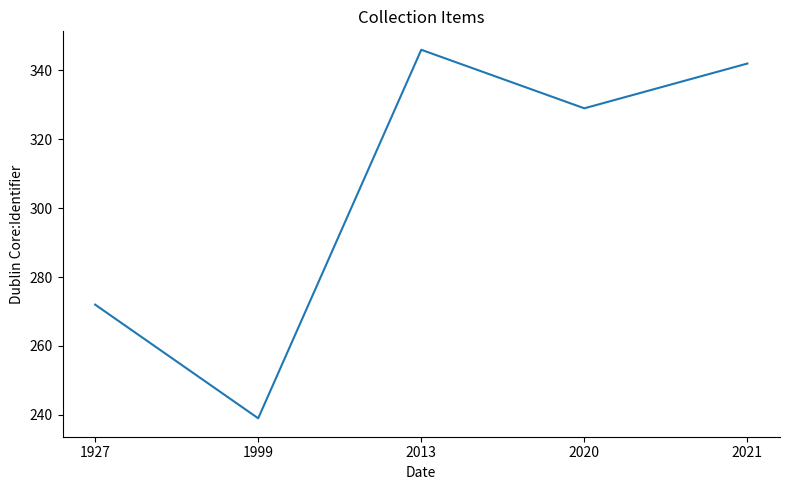

Is it true that the value at 1999 is 239?

True